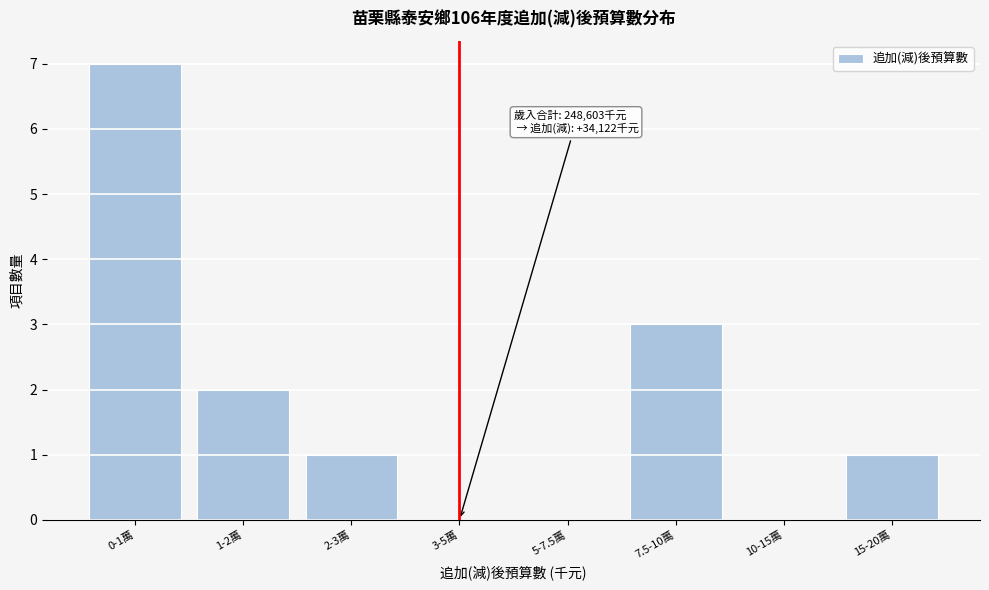

Reading right to left, list all the values displayed in this chart.

15-20萬=1	10-15萬=0	7.5-10萬=3	5-7.5萬=0	3-5萬=0	2-3萬=1	1-2萬=2	0-1萬=7